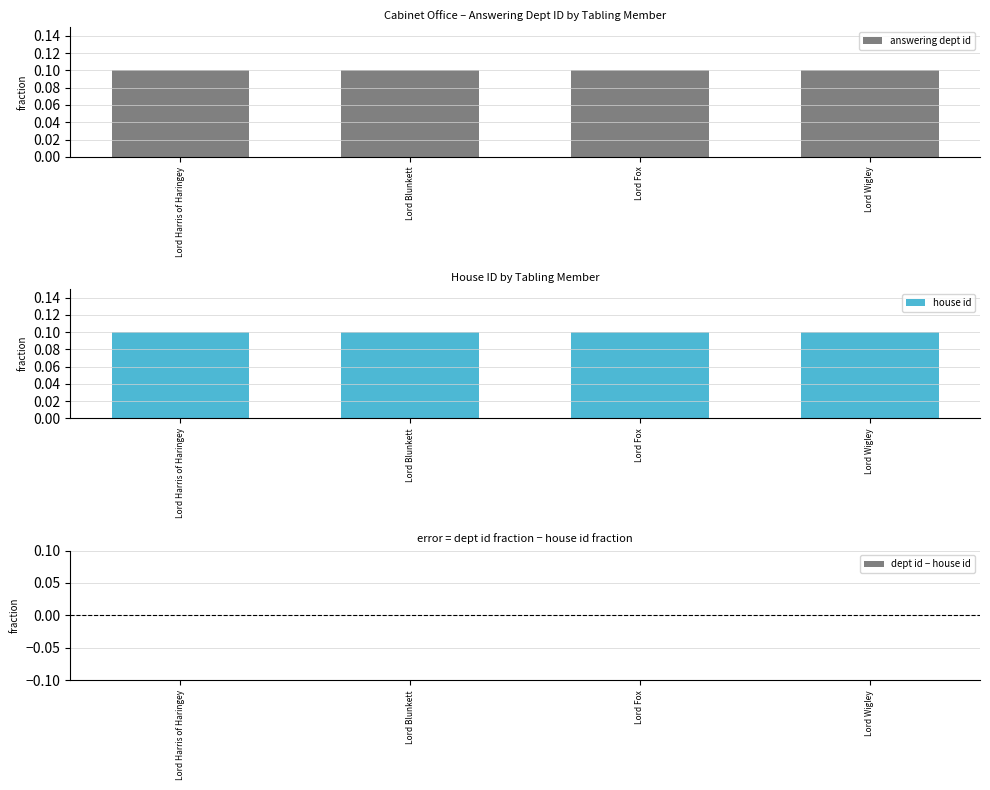

At which category is the sum across all series the highest?

Lord Harris of Haringey